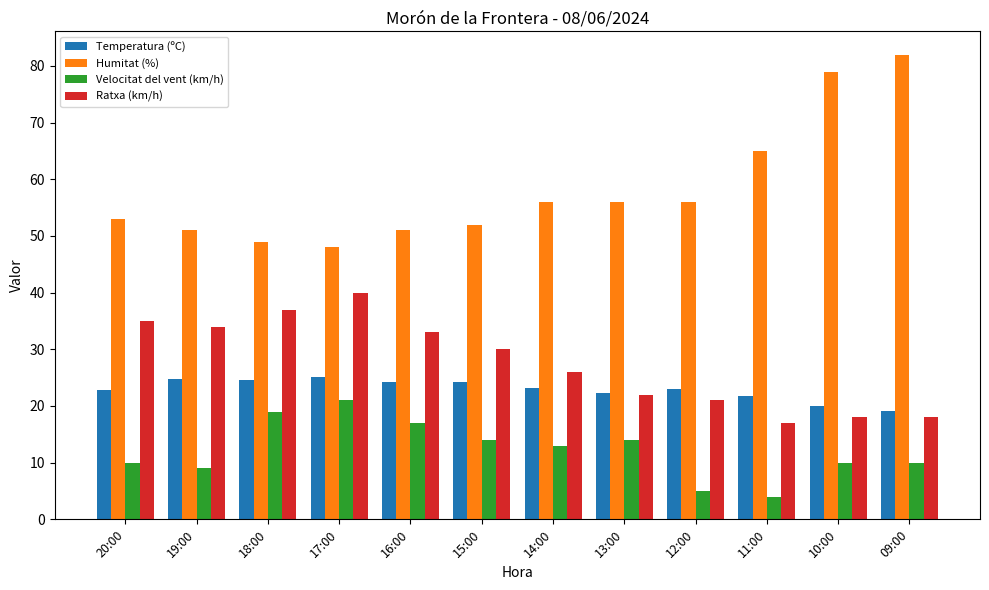

What is the difference between the highest and lowest values at 15:00?

38.0